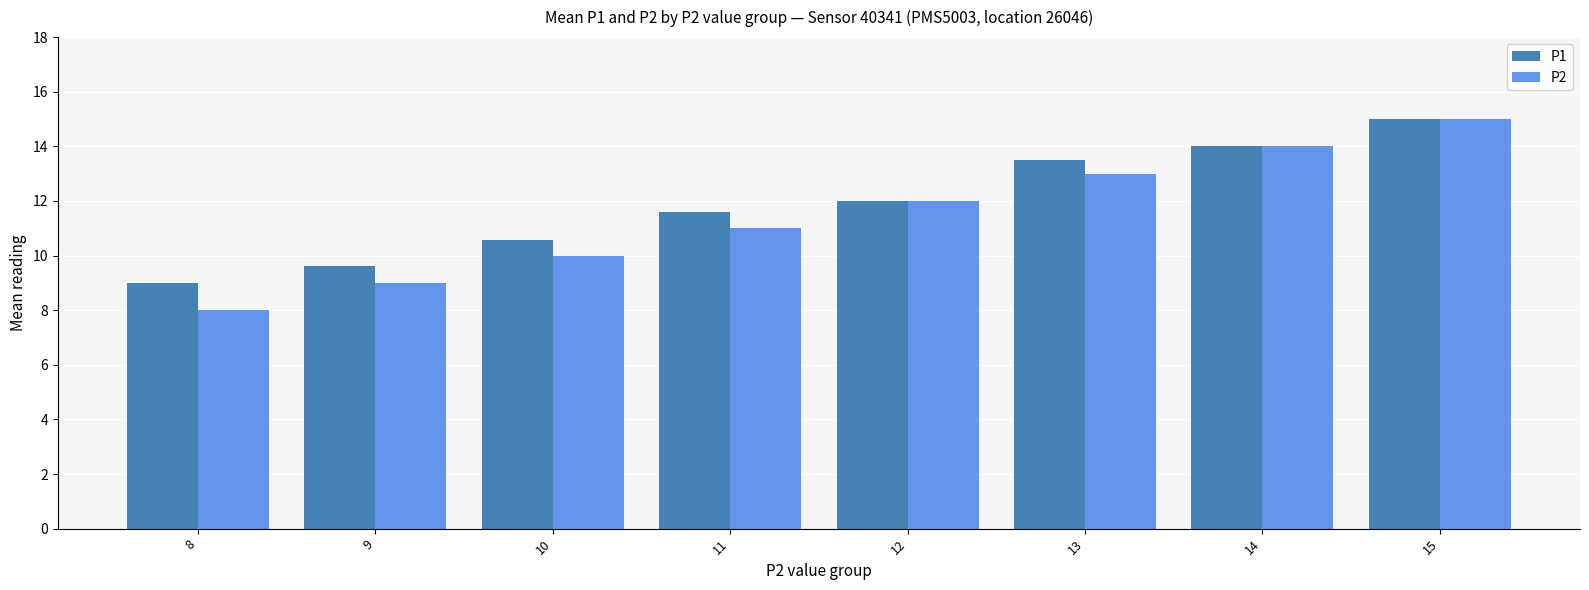

Rank the categories by P1 value from lowest to highest.

8, 9, 10, 11, 12, 13, 14, 15